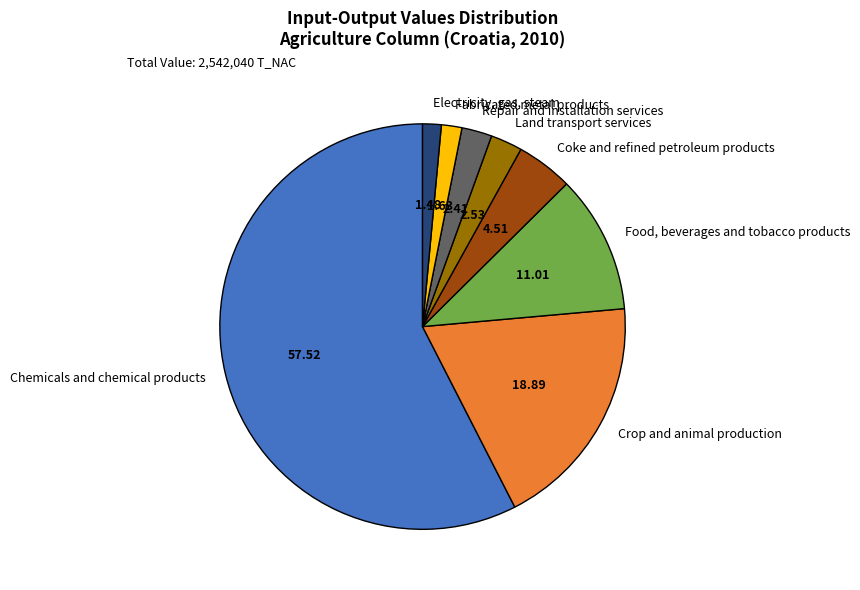

Is it true that Chemicals and chemical products is 58% of the pie?

True